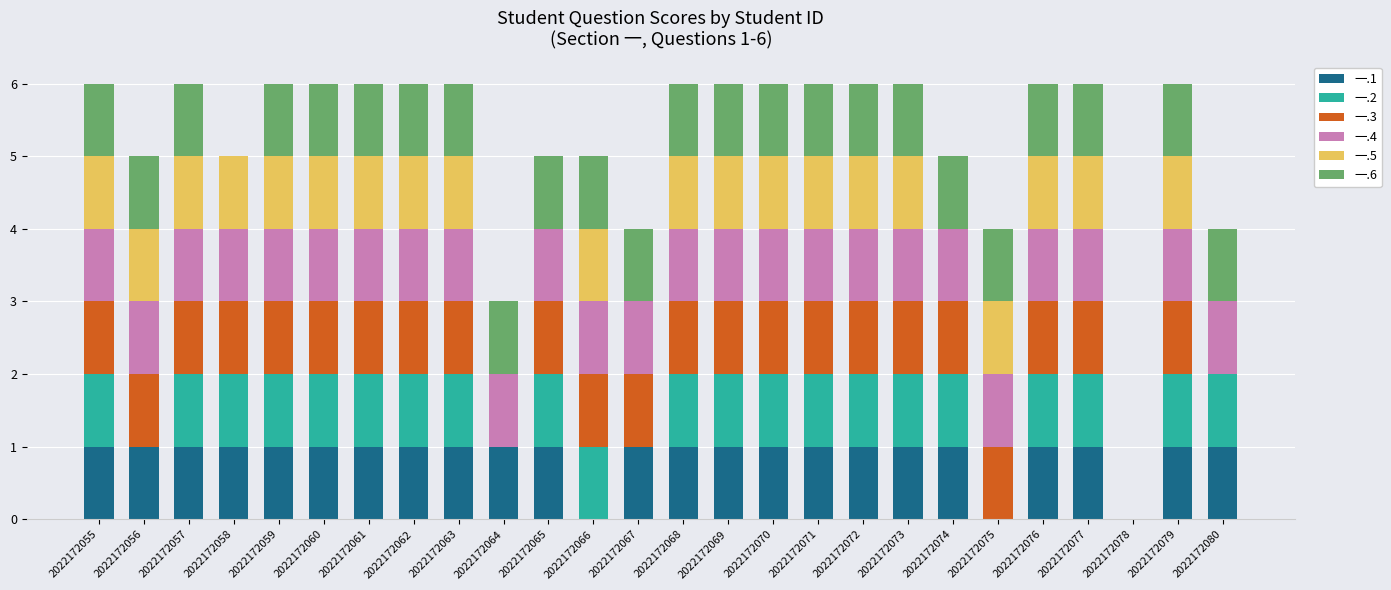

What is the total value across all series at 2022172069?

6